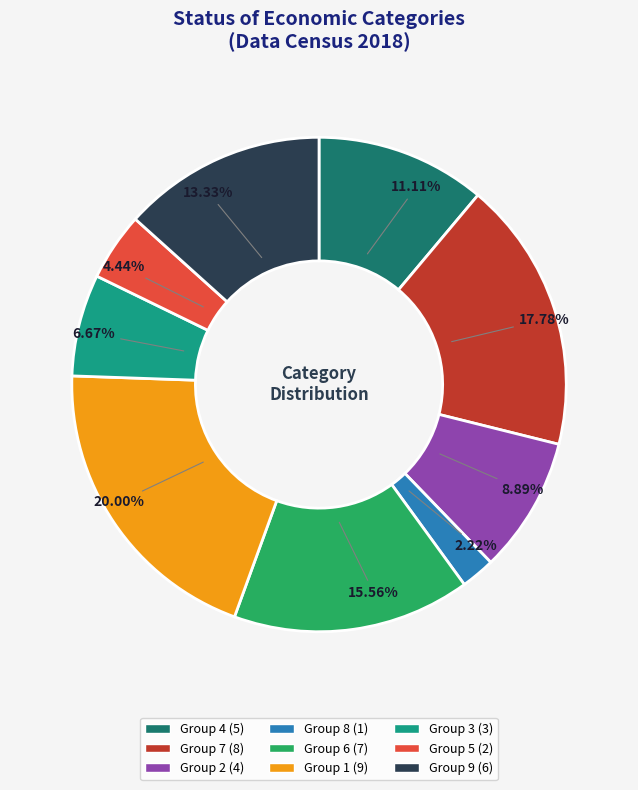

Count the number of slices in the pie.

9